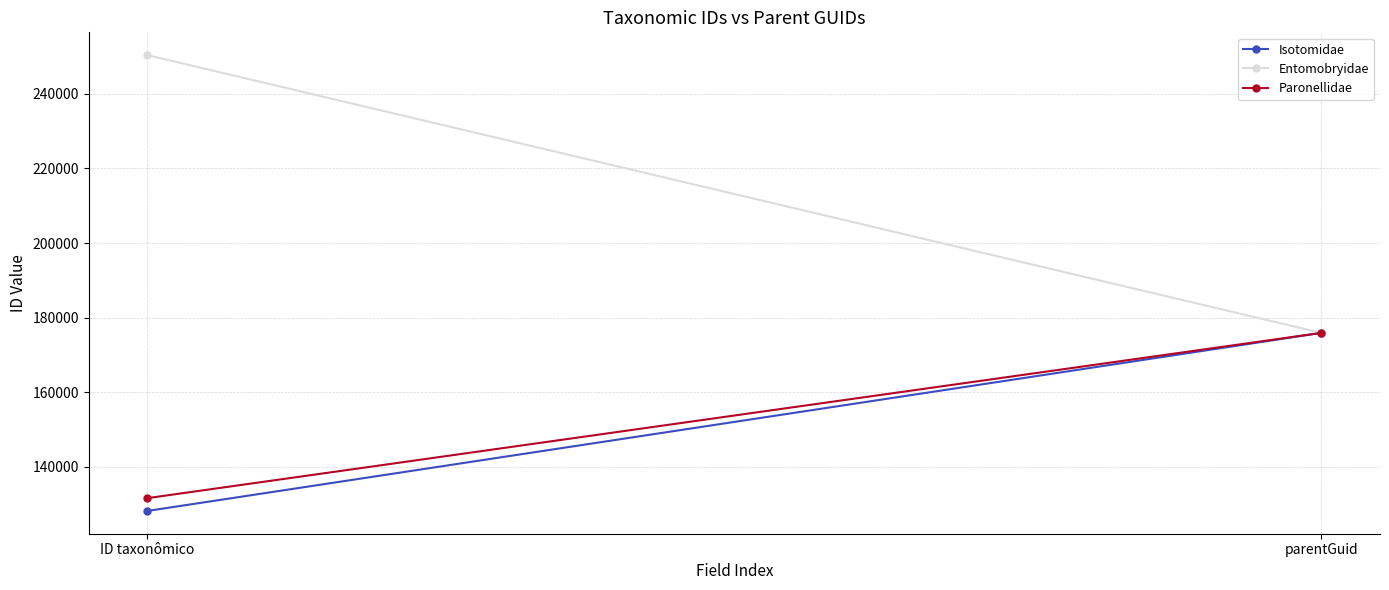

Which series has the largest total across all categories?

Entomobryidae